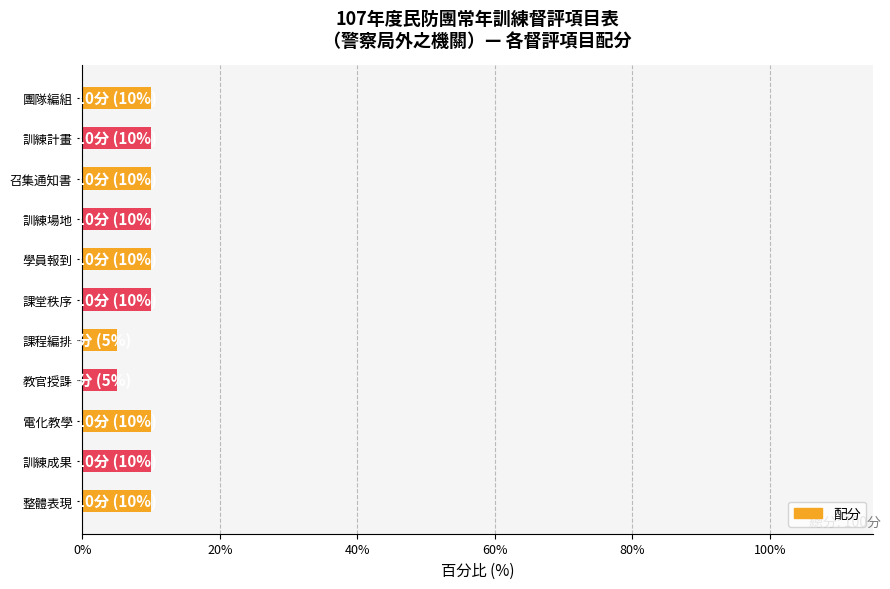

What is the ratio of the value at 訓練場地 to the value at 整體表現?

1.0